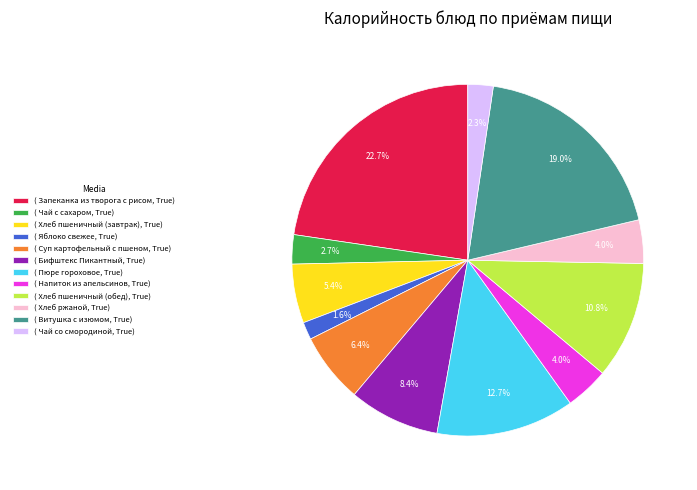

Which has a higher value, ( Суп картофельный с пшеном, True) or ( Витушка с изюмом, True)?

( Витушка с изюмом, True)